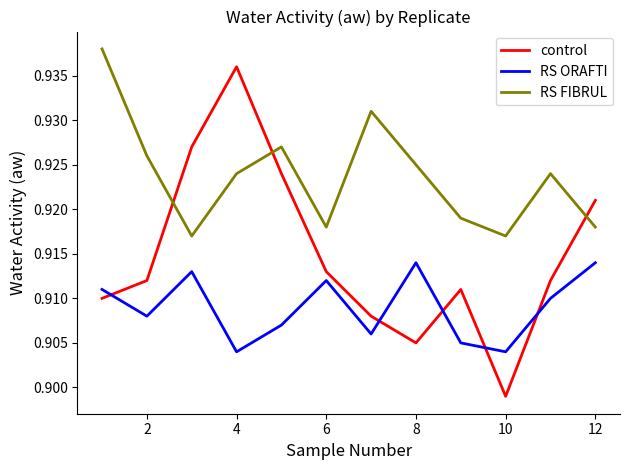

Rank the series by their maximum value, from lowest to highest.

RS ORAFTI, control, RS FIBRUL